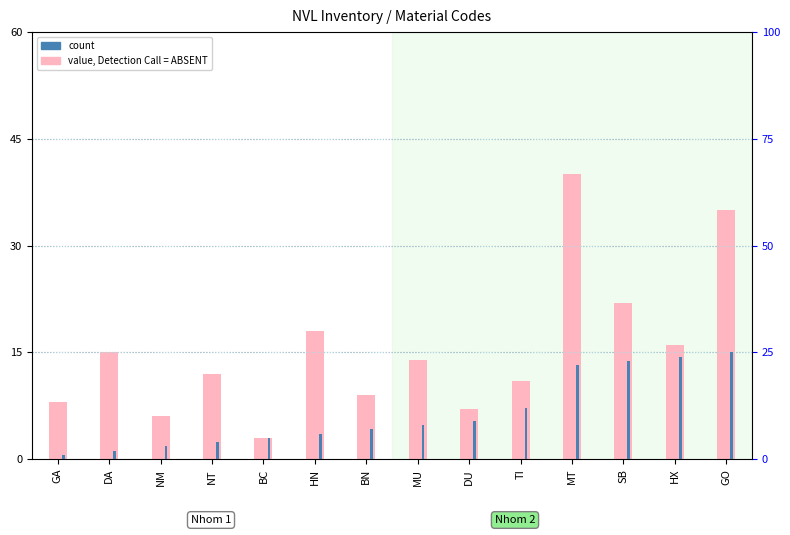

What are all the series names shown in the legend?

value, Detection Call = ABSENT, count